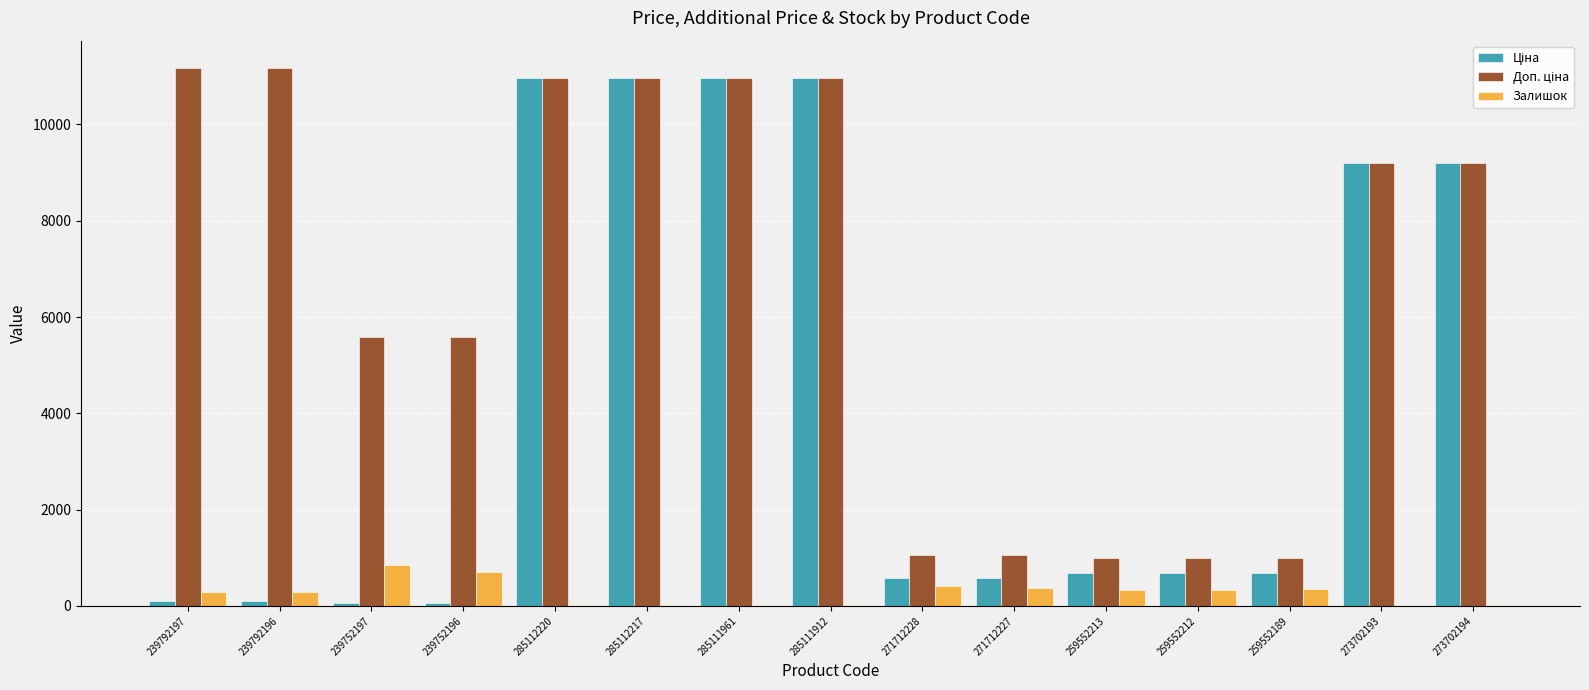

What is the total value across all series at 259552212?

2018.0